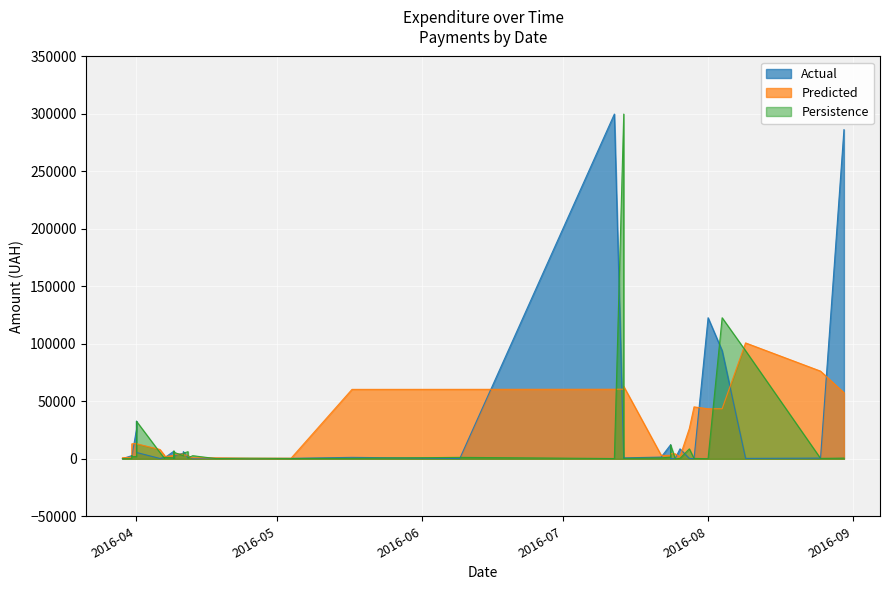

Is it true that the value at 26 is 198.7?

False